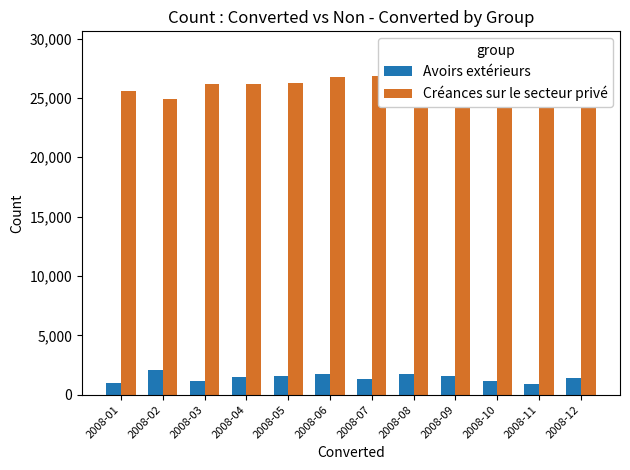

What is the spread (max minus min) of values at 2008-02?

22836.6